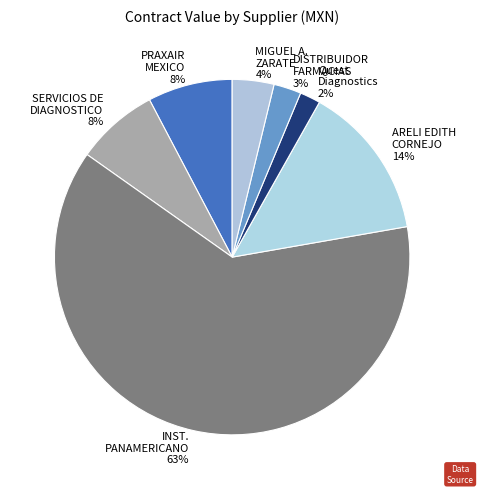

Count the number of slices in the pie.

7